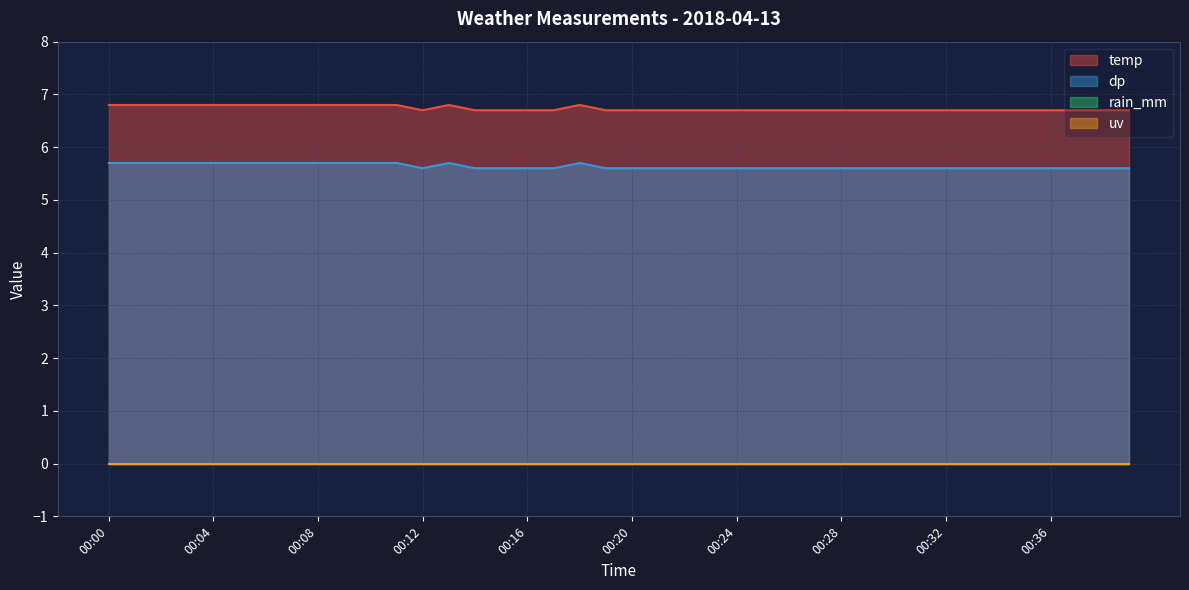

What is the total value across all series at 00:21?

12.3